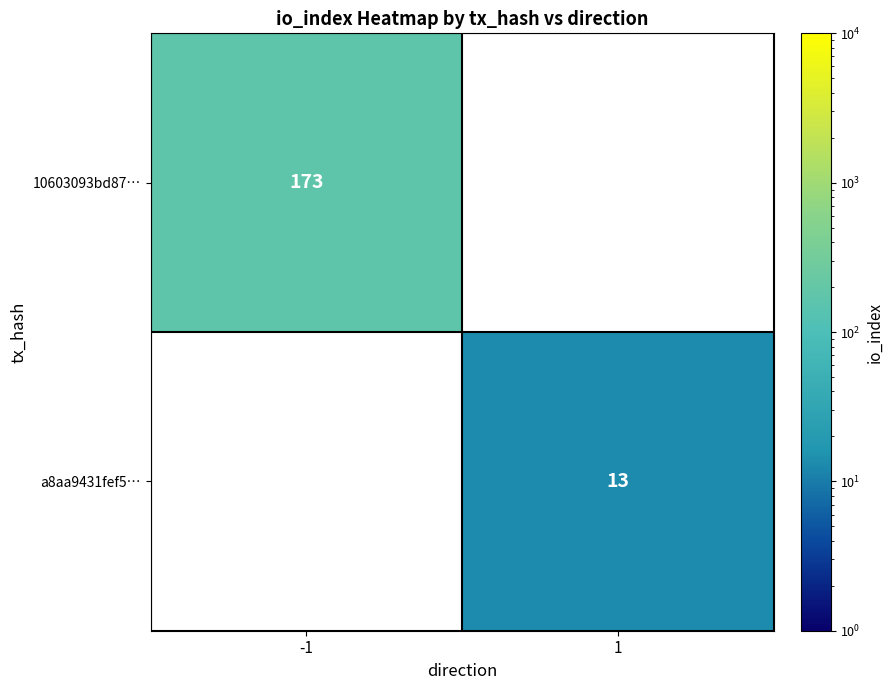

True or false: 10603093bd87… has a value of 51 at -1.

False